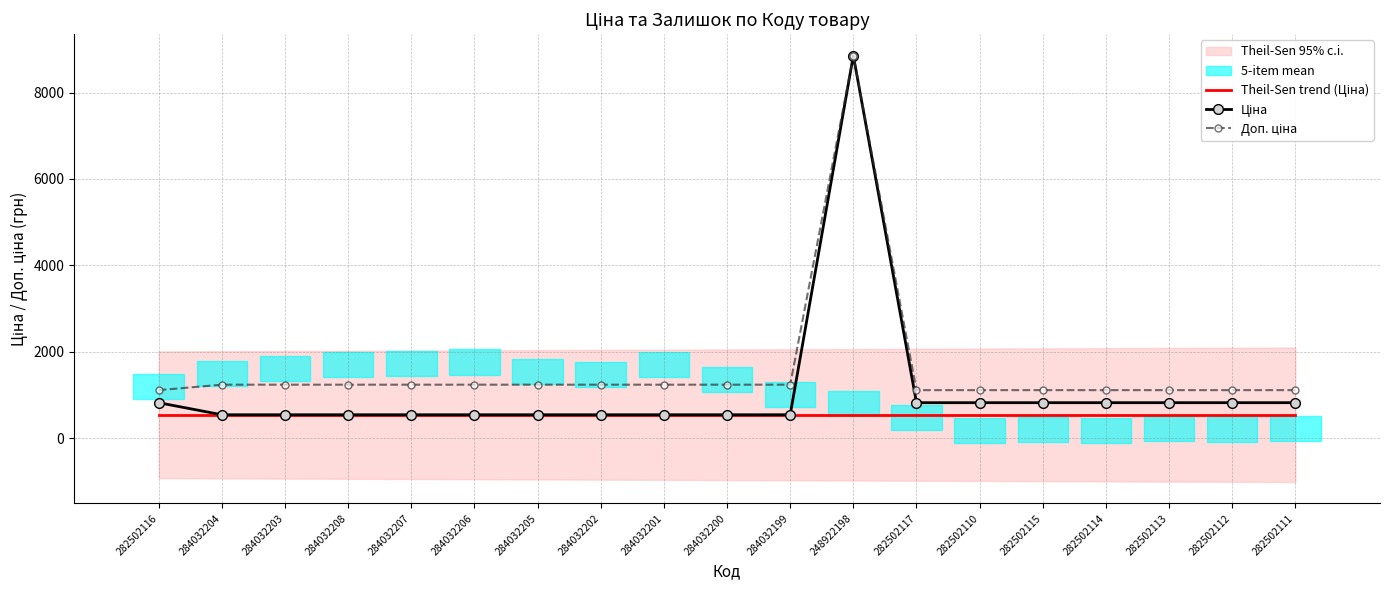

Which has a higher value, 284032208 or 282502115?

284032208